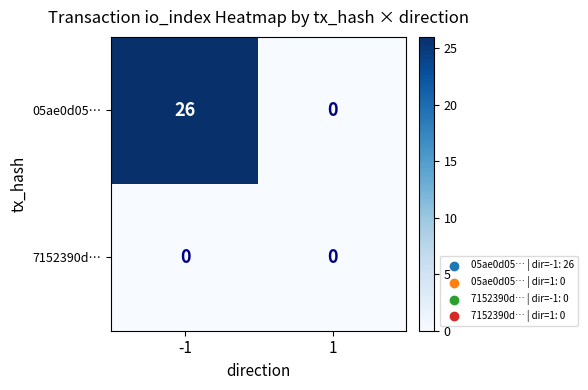

List the series in order of their overall mean, lowest first.

7152390d…, 05ae0d05…